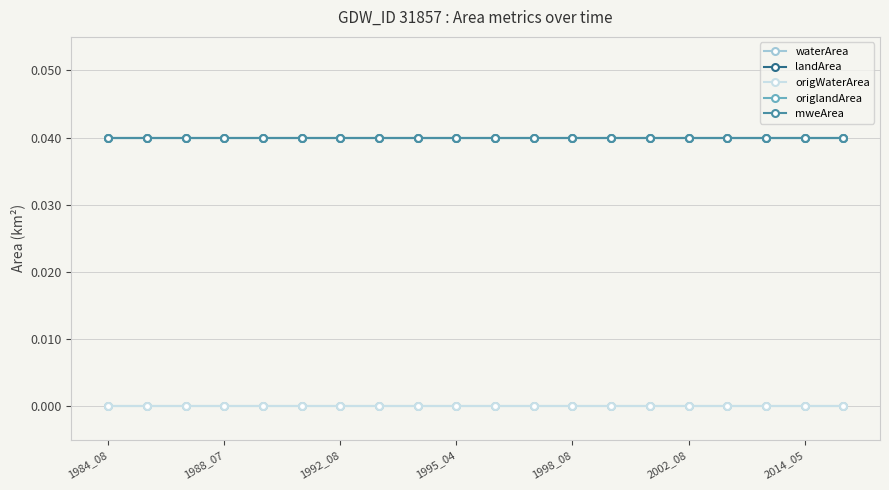

Does the chart have visible grid lines?

Yes